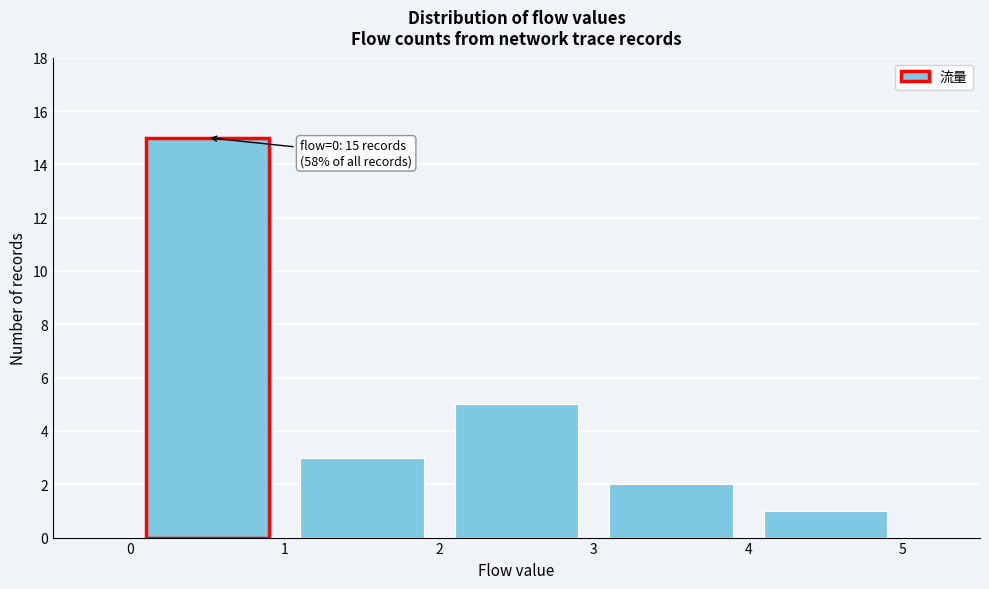

Over which range of the x-axis is the bar tallest?

0 to 1